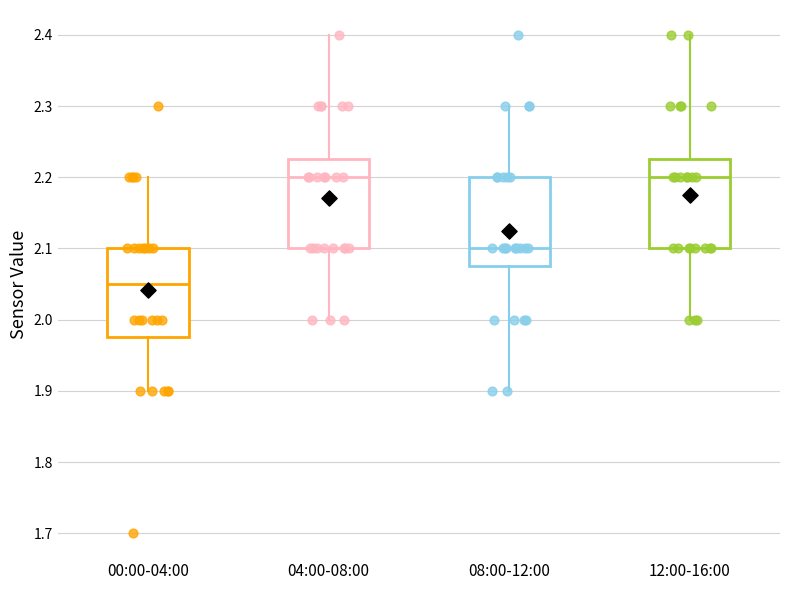

Where is the lower edge of the box for 12:00-16:00 on the y-axis? The values are not printed on the chart, so give them approximately, as read against the axis.

2.10